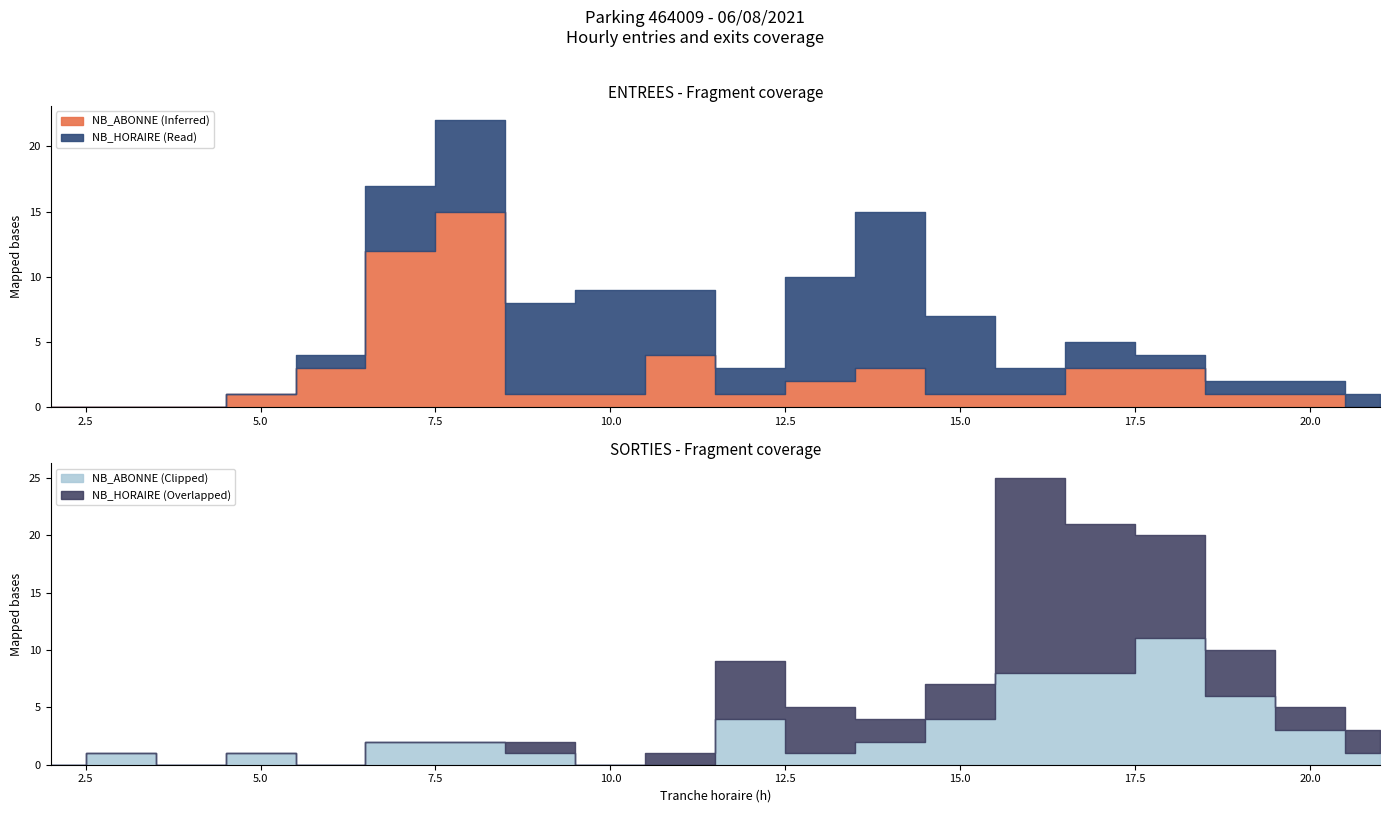

Is it true that ENTREES NB_HORAIRE equals 3 at 14?

False